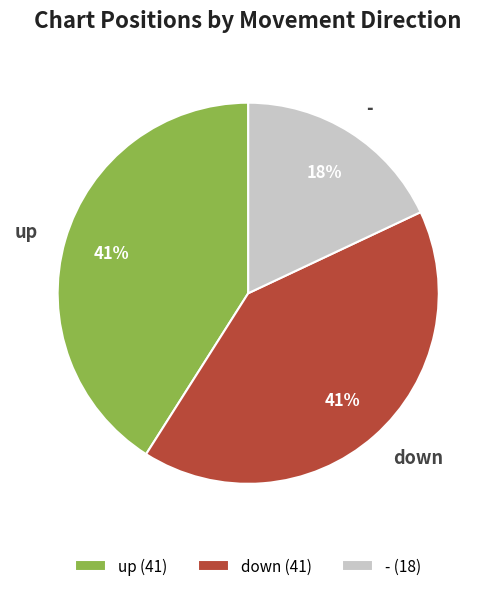

Is it true that up is 30% of the pie?

False